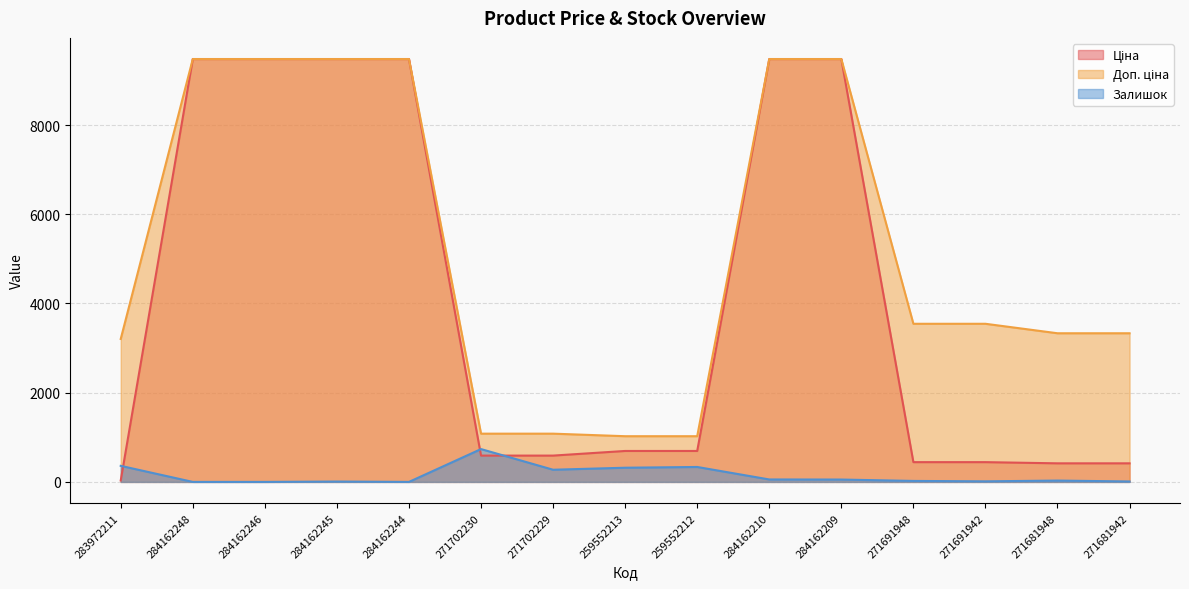

List the series in order of their overall mean, highest first.

Доп. ціна, Ціна, Залишок